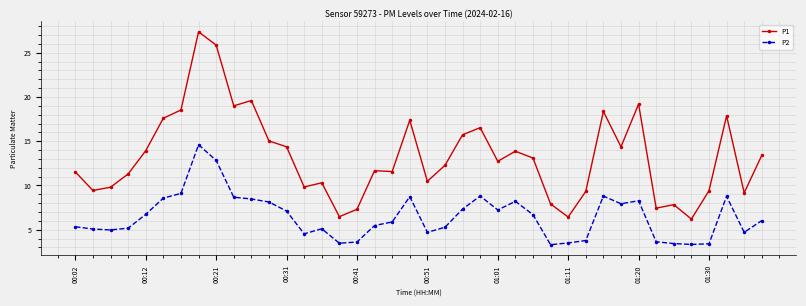

What is the difference between the second highest and minimum values in the P2 series?

9.5